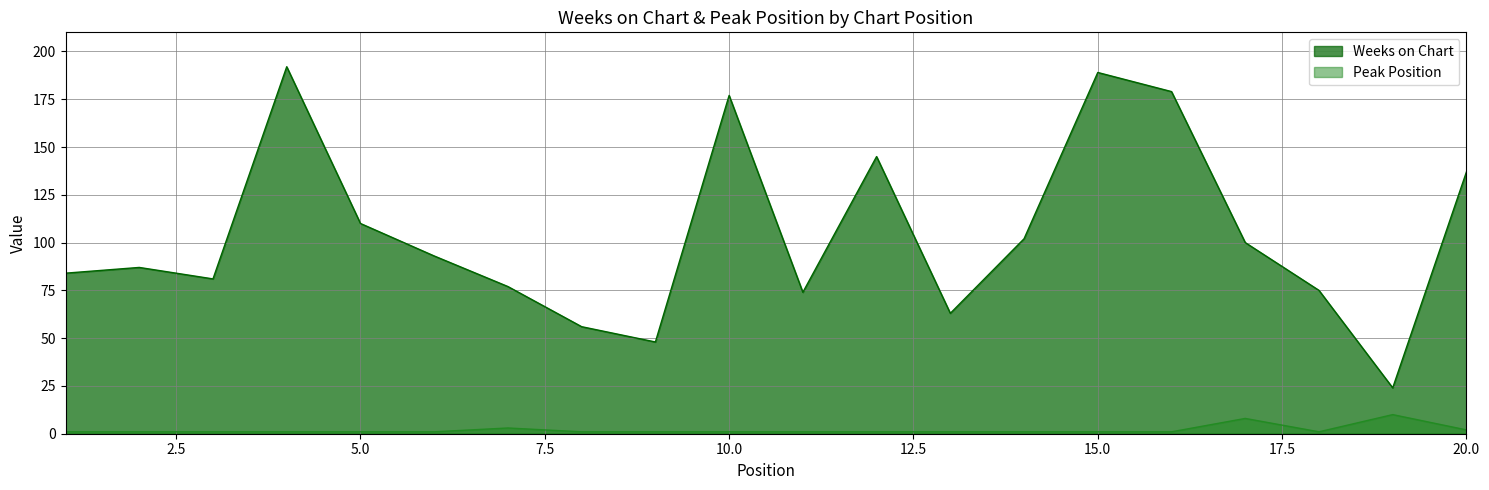

True or false: Peak Position and Weeks on Chart intersect in this chart.

False